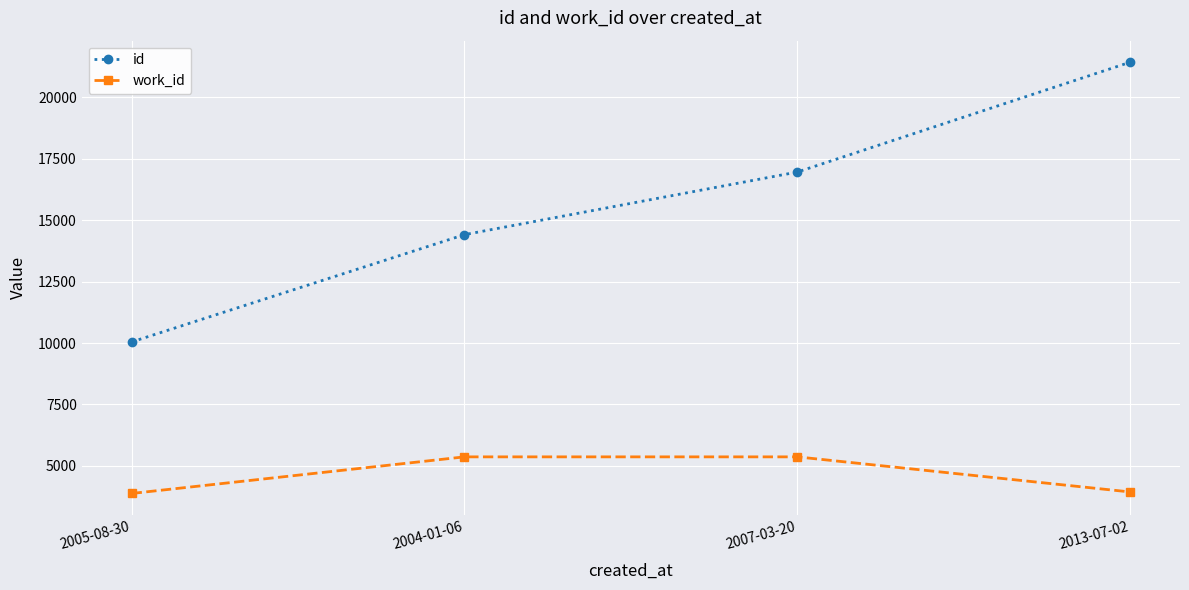

What is the sum of the id values at 2013-07-02 and 2007-03-20?

38386